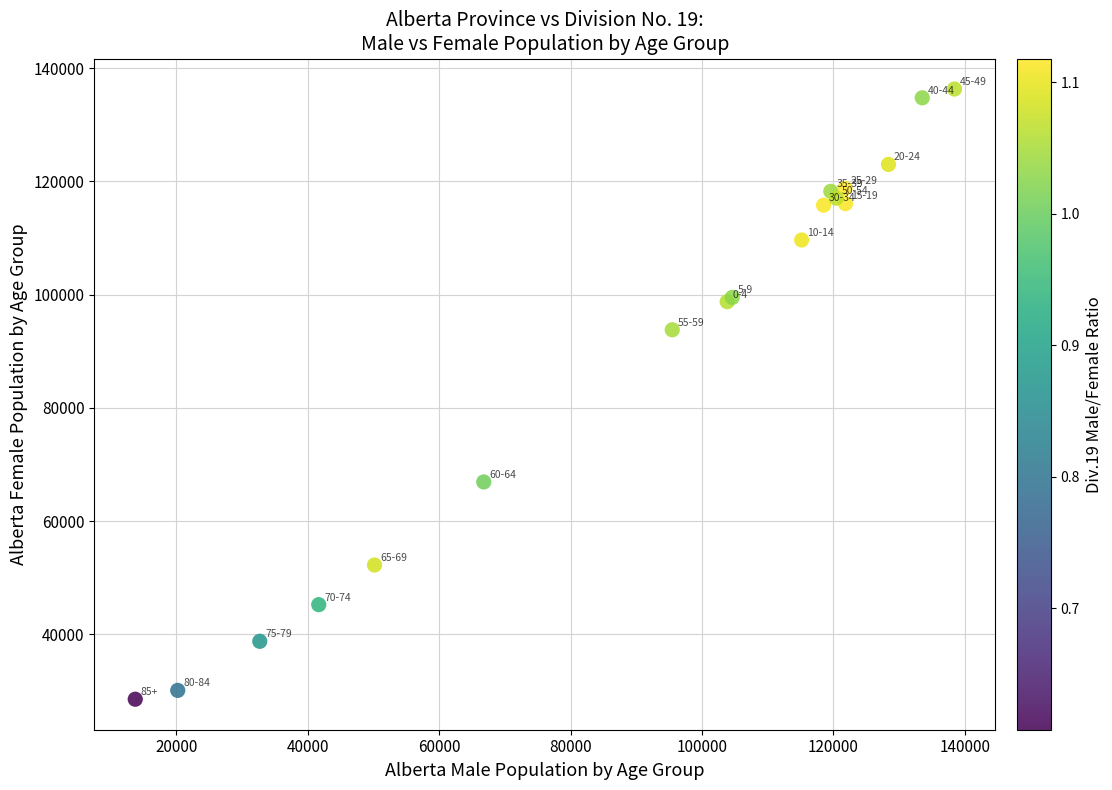

What Y value in the scatter plot is closest to 82427?

93790